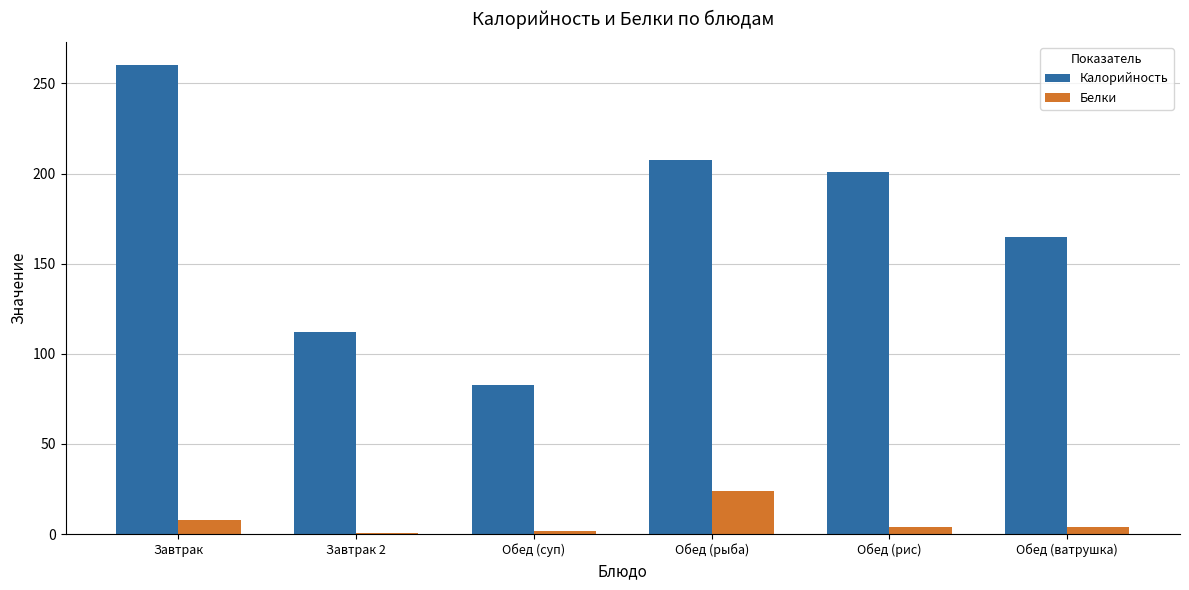

Does the chart contain stacked bars?

No